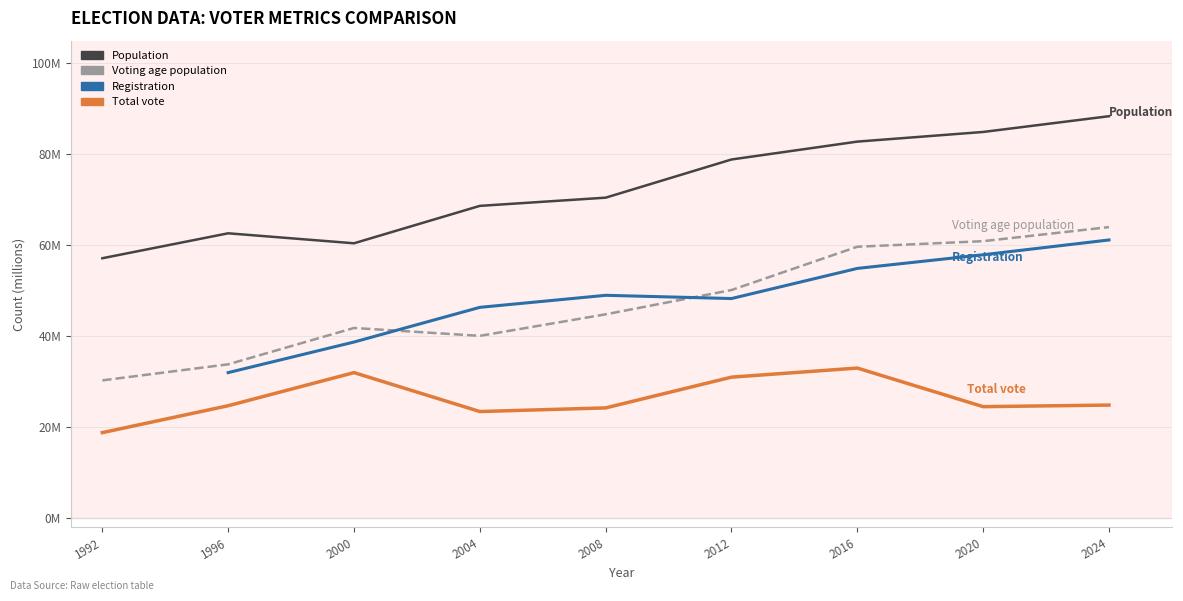

What are all the series names shown in the legend?

Population, Voting age population, Registration, Total vote